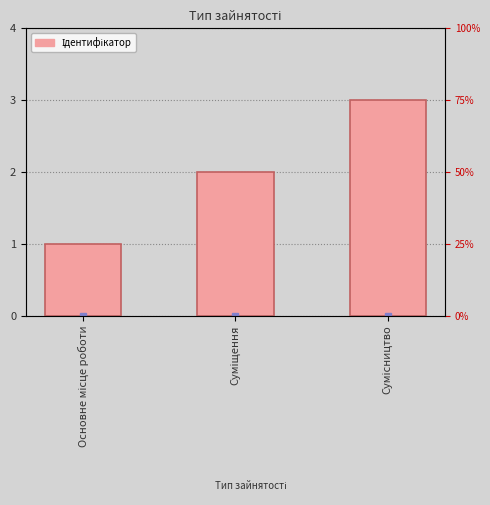

Which category has the highest value across all series?

Сумісництво